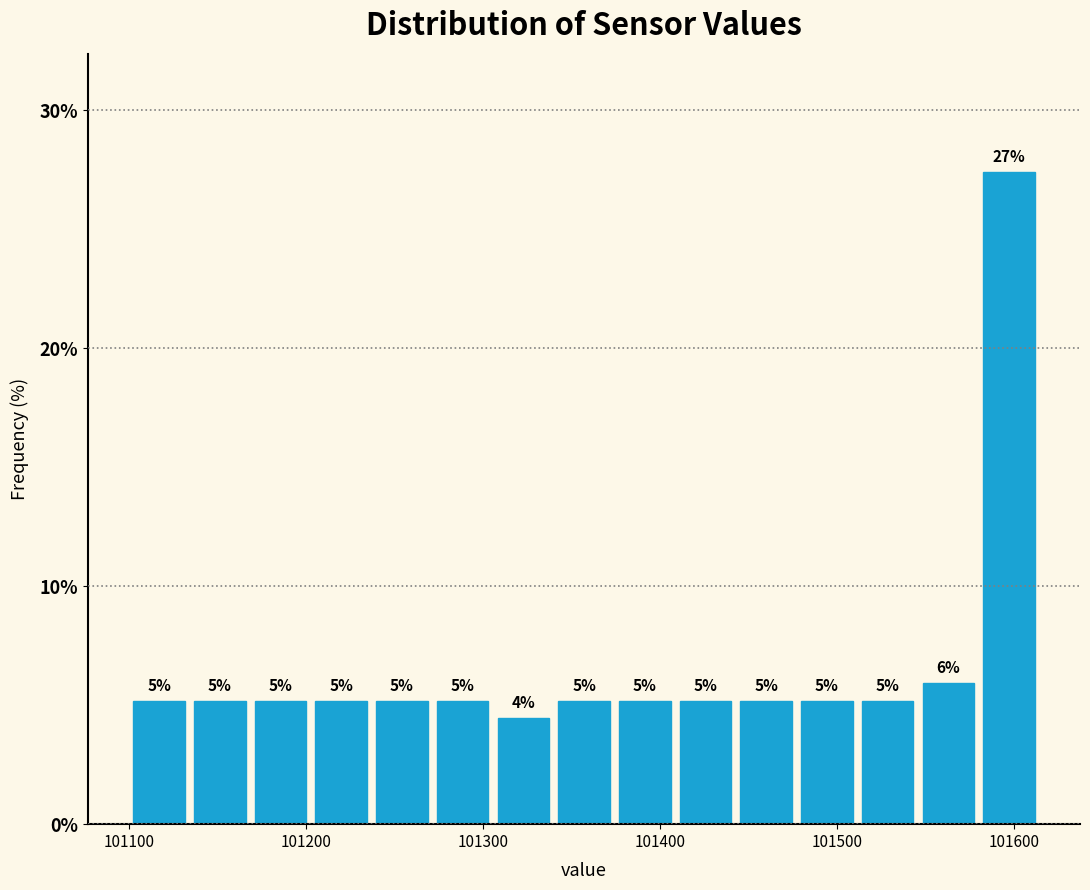

Around what value on the x-axis is the tallest bar? Give the approximate position of its centre, as read against the axis.

101600